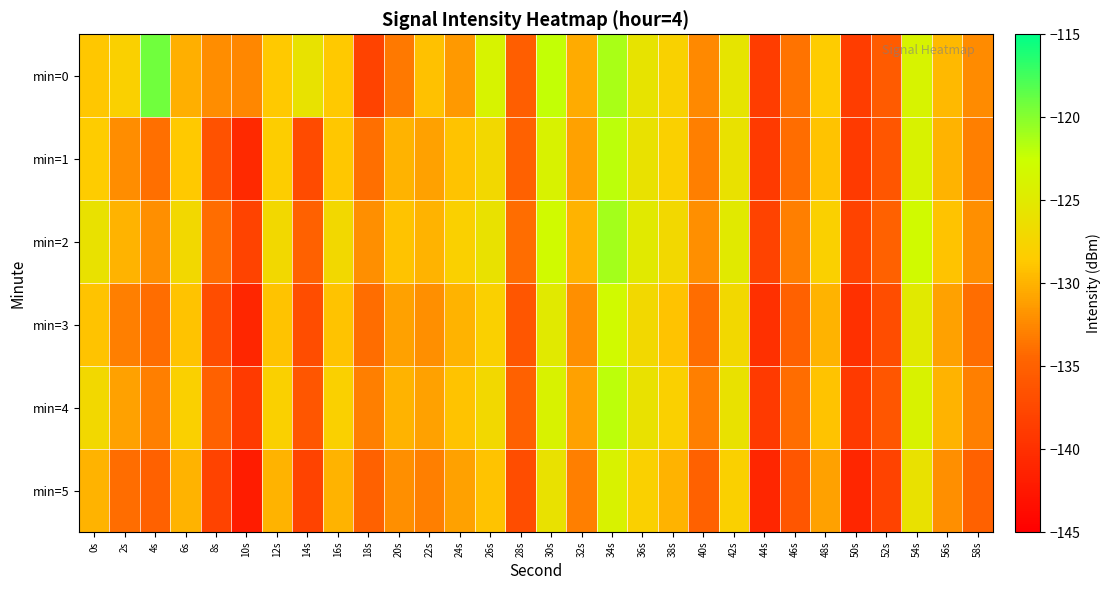

Reading right to left, transcribe all the data shown in this chart.

min=0: 58s=-132.3	56s=-129.6	54s=-123.8	52s=-135.6	50s=-138.6	48s=-128.4	46s=-133.7	44s=-138.6	42s=-125.6	40s=-132.4	38s=-127.9	36s=-125.8	34s=-121.3	32s=-130.4	30s=-122.2	28s=-135.2	26s=-123.8	24s=-131.5	22s=-129.1	20s=-133.3	18s=-138.1	16s=-128.6	14s=-125.8	12s=-128.7	10s=-132.5	8s=-132.2	6s=-130.1	4s=-119.2	2s=-128.0	0s=-128.8
min=1: 58s=-133.0	56s=-130.0	54s=-124.0	52s=-136.0	50s=-139.0	48s=-129.0	46s=-134.0	44s=-139.0	42s=-126.0	40s=-133.0	38s=-128.0	36s=-126.0	34s=-122.0	32s=-131.0	30s=-124.0	28s=-135.0	26s=-127.0	24s=-129.0	22s=-131.0	20s=-130.0	18s=-134.0	16s=-128.8	14s=-137.2	12s=-128.2	10s=-140.7	8s=-136.5	6s=-128.6	4s=-133.9	2s=-132.2	0s=-128.4
min=2: 58s=-132.0	56s=-129.0	54s=-123.0	52s=-135.0	50s=-138.0	48s=-128.0	46s=-133.0	44s=-138.0	42s=-125.0	40s=-132.0	38s=-127.0	36s=-125.0	34s=-121.0	32s=-130.0	30s=-123.0	28s=-134.0	26s=-126.0	24s=-128.0	22s=-130.0	20s=-129.0	18s=-132.0	16s=-127.0	14s=-135.0	12s=-127.0	10s=-138.0	8s=-134.0	6s=-127.0	4s=-132.0	2s=-130.0	0s=-126.0
min=3: 58s=-134.0	56s=-131.0	54s=-125.0	52s=-137.0	50s=-140.0	48s=-130.0	46s=-135.0	44s=-140.0	42s=-127.0	40s=-134.0	38s=-129.0	36s=-127.0	34s=-123.0	32s=-132.0	30s=-125.0	28s=-136.0	26s=-128.0	24s=-130.0	22s=-132.0	20s=-131.0	18s=-134.0	16s=-129.0	14s=-137.0	12s=-129.0	10s=-141.0	8s=-137.0	6s=-129.0	4s=-134.0	2s=-133.0	0s=-129.0
min=4: 58s=-133.0	56s=-130.0	54s=-124.0	52s=-136.0	50s=-139.0	48s=-129.0	46s=-134.0	44s=-139.0	42s=-126.0	40s=-133.0	38s=-128.0	36s=-126.0	34s=-122.0	32s=-131.0	30s=-124.0	28s=-135.0	26s=-127.0	24s=-129.0	22s=-131.0	20s=-130.0	18s=-133.0	16s=-128.0	14s=-136.0	12s=-128.0	10s=-139.0	8s=-135.0	6s=-128.0	4s=-133.0	2s=-131.0	0s=-127.0
min=5: 58s=-135.0	56s=-132.0	54s=-126.0	52s=-138.0	50s=-141.0	48s=-131.0	46s=-136.0	44s=-141.0	42s=-128.0	40s=-135.0	38s=-130.0	36s=-128.0	34s=-124.0	32s=-133.0	30s=-126.0	28s=-137.0	26s=-129.0	24s=-131.0	22s=-133.0	20s=-132.0	18s=-135.0	16s=-130.0	14s=-138.0	12s=-130.0	10s=-142.0	8s=-138.0	6s=-130.0	4s=-135.0	2s=-134.0	0s=-130.0